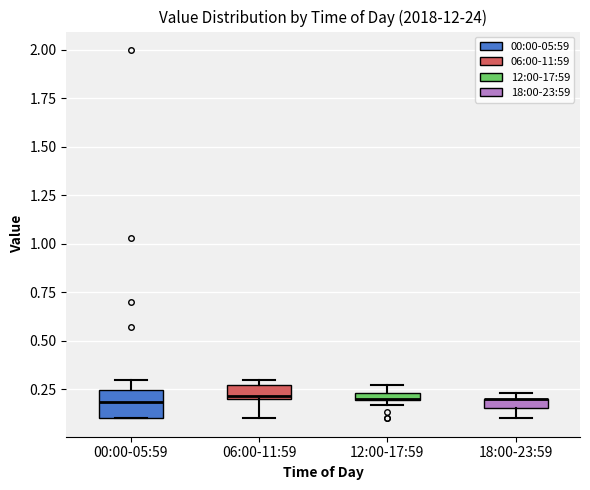

Which box is the tallest, from its lower edge to its upper edge?

00:00-05:59